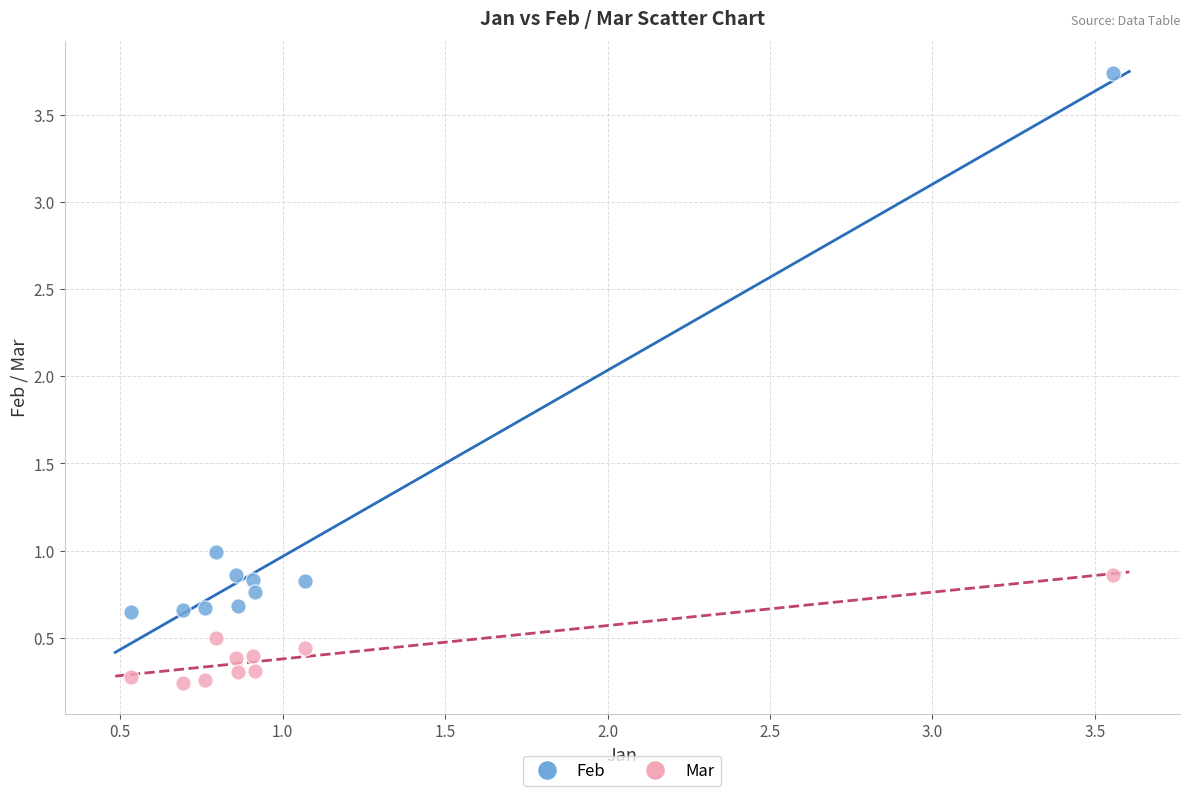

Which series contains the highest Y value?

Feb